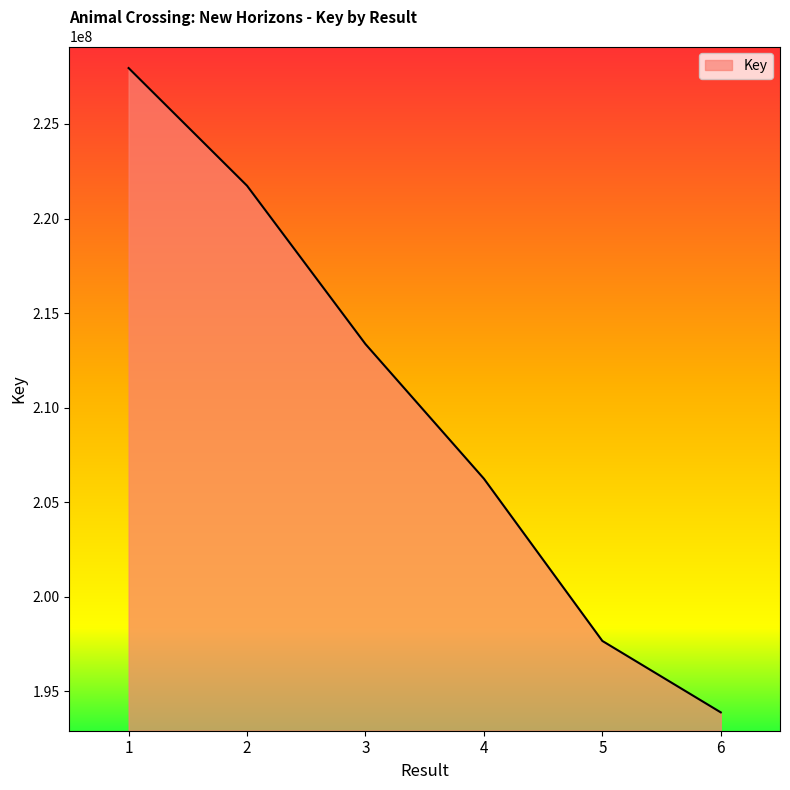

True or false: the data has more than 0 interior local peaks.

False